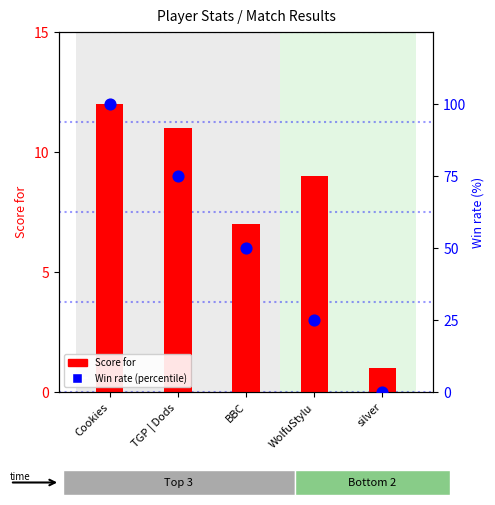

Is the value of Score for at Cookies greater than the value of Win rate at TGP | Dods?

No